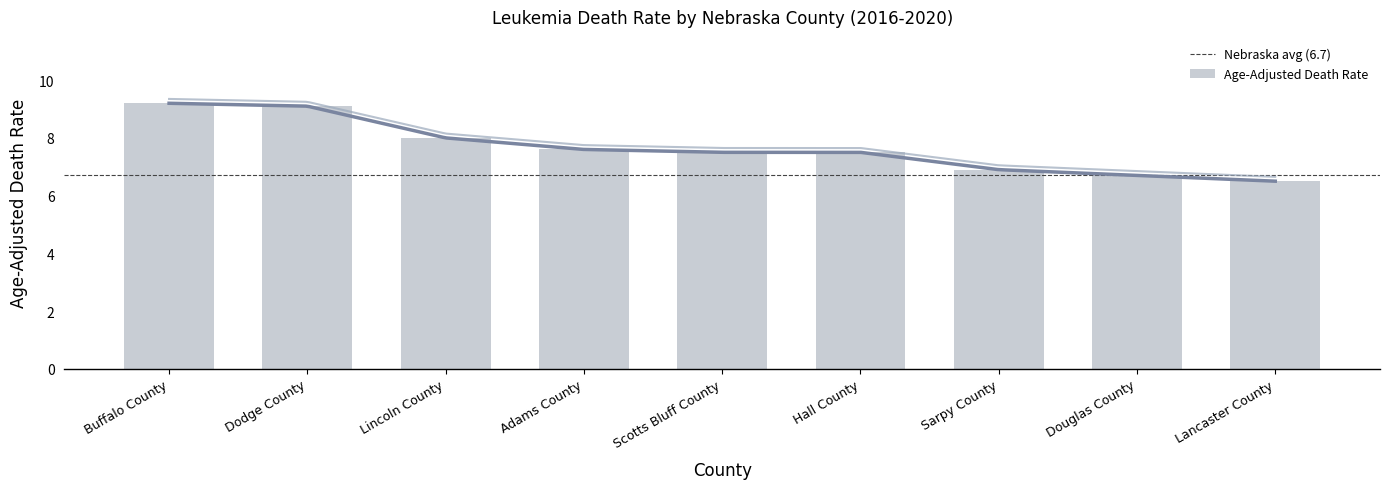

What is the sum of the Age-Adjusted Death Rate values at Lincoln County and Scotts Bluff County?

15.5